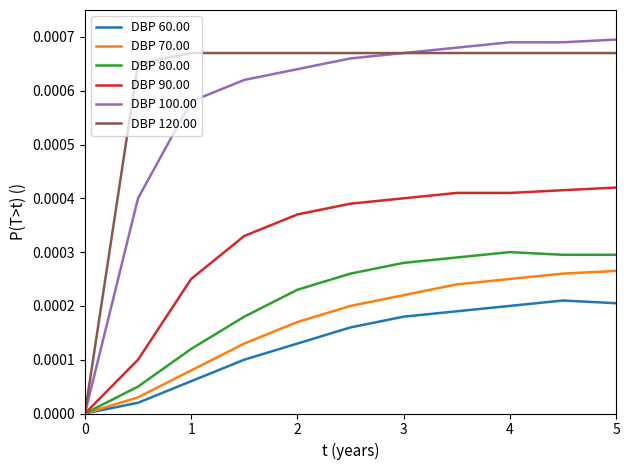

Which series has the widest spread of values?

DBP 100.00